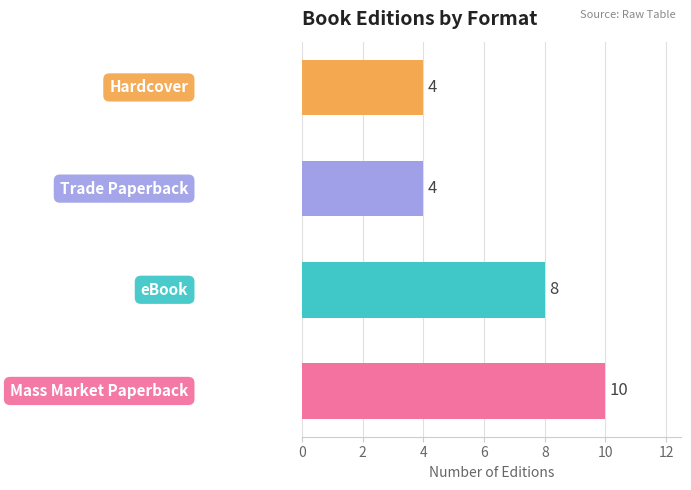

How many values are between 4 and 10?

4